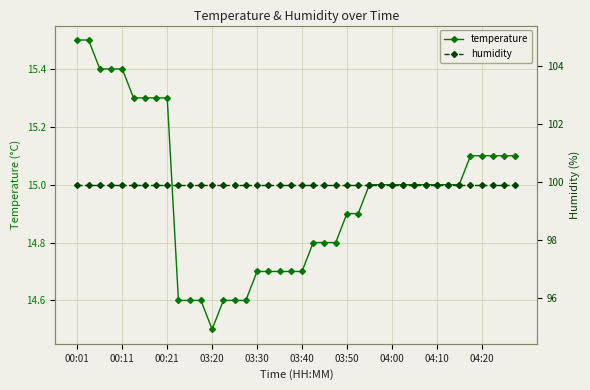

List the series in order of their peak value, lowest first.

temperature, humidity